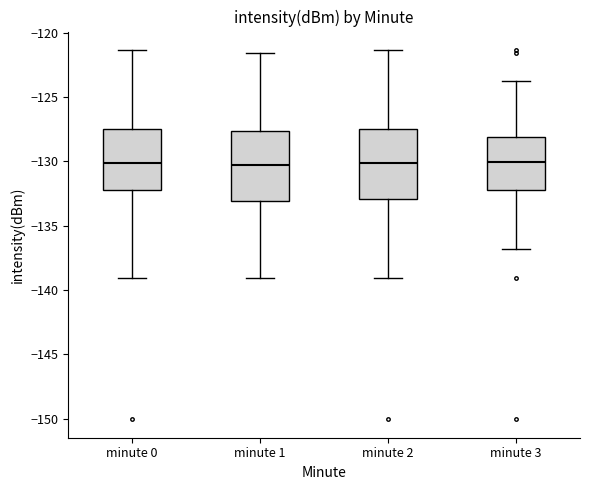

Reading left to right, read every box against the y-axis: the position of its median line, the range the box covers, and the ends of its whiskers. The values are not printed on the chart, so give them approximately, as read against the axis.

minute 0: median -130.0, box -132.0 to -127.5, whiskers -139.0 to -121.5
minute 1: median -130.5, box -133.0 to -127.5, whiskers -139.0 to -121.5
minute 2: median -130.0, box -133.0 to -127.5, whiskers -139.0 to -121.5
minute 3: median -130.0, box -132.0 to -128.0, whiskers -137.0 to -124.0